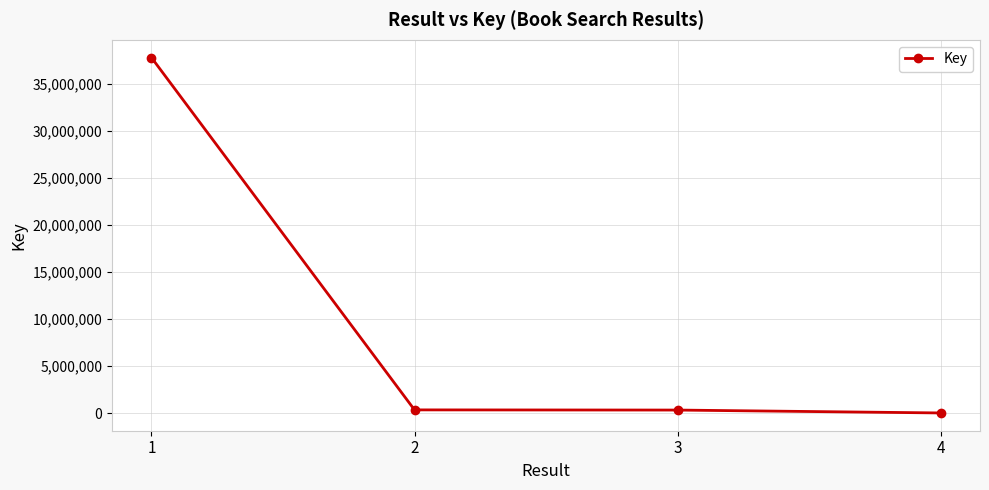

What is the greatest value displayed?

37762466